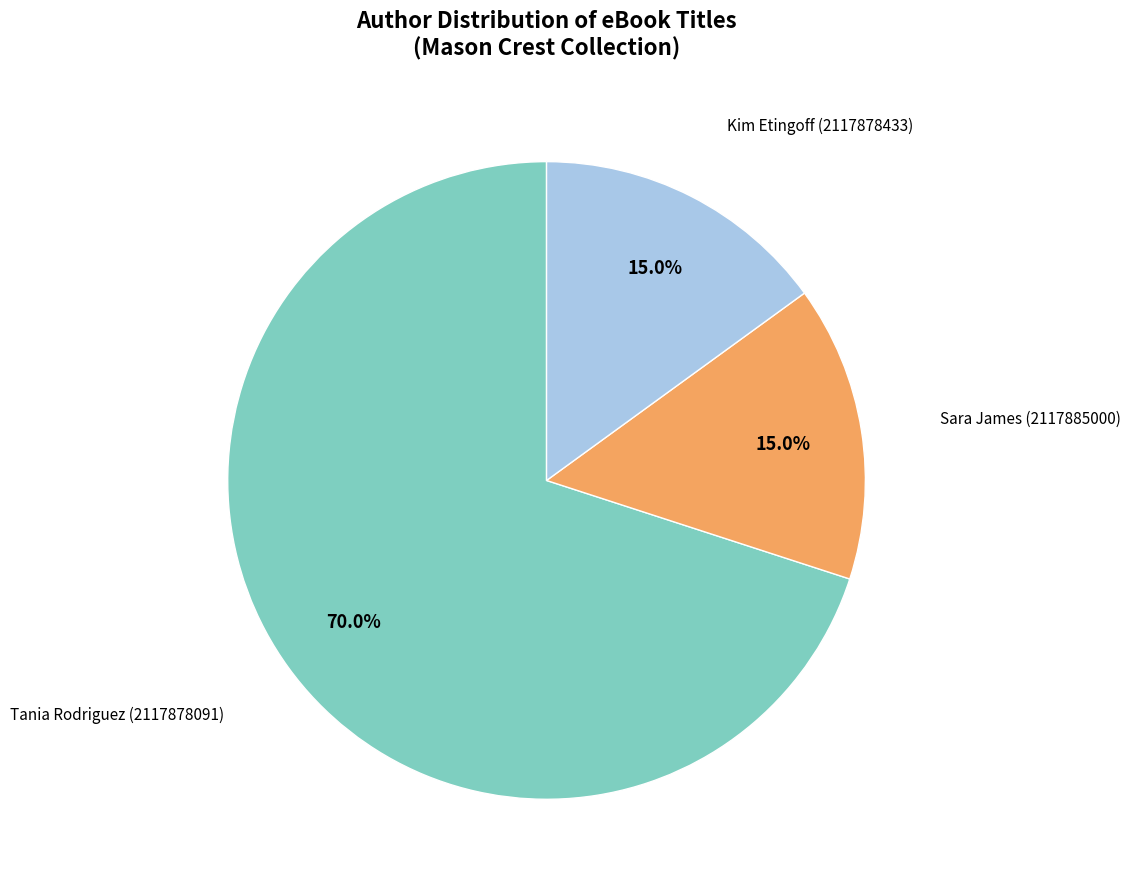

Is there any slice that represents more than half of the pie?

Yes